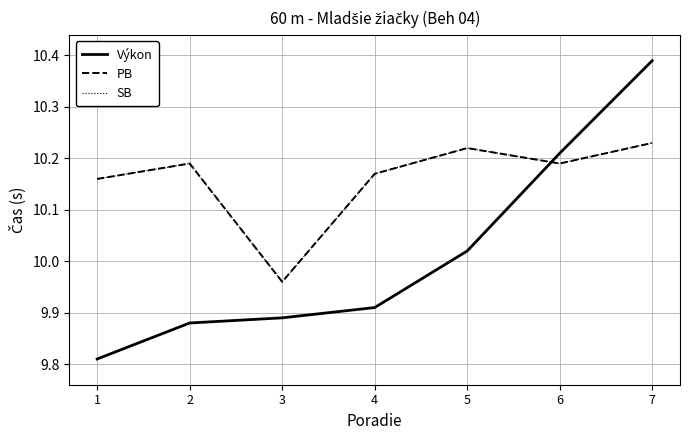

Between 5 and 7, which is larger?

7